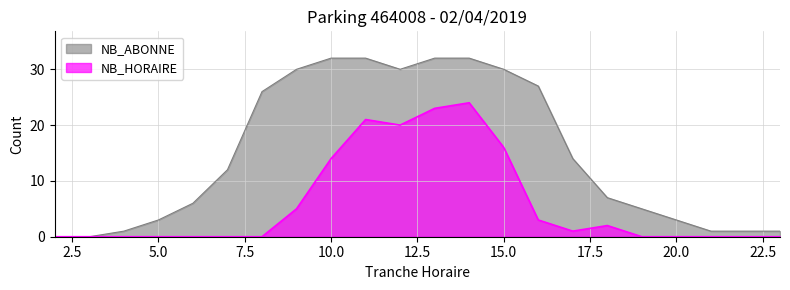

The value of NB_HORAIRE at 12 is 20. True or false?

True